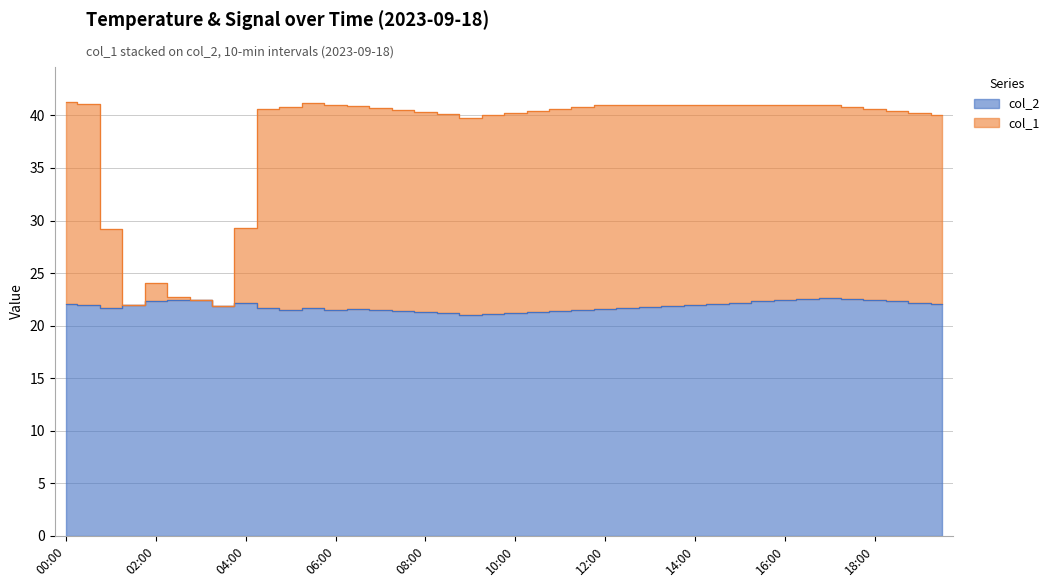

True or false: col_1 has a value of 41.2 at 05:30.

True